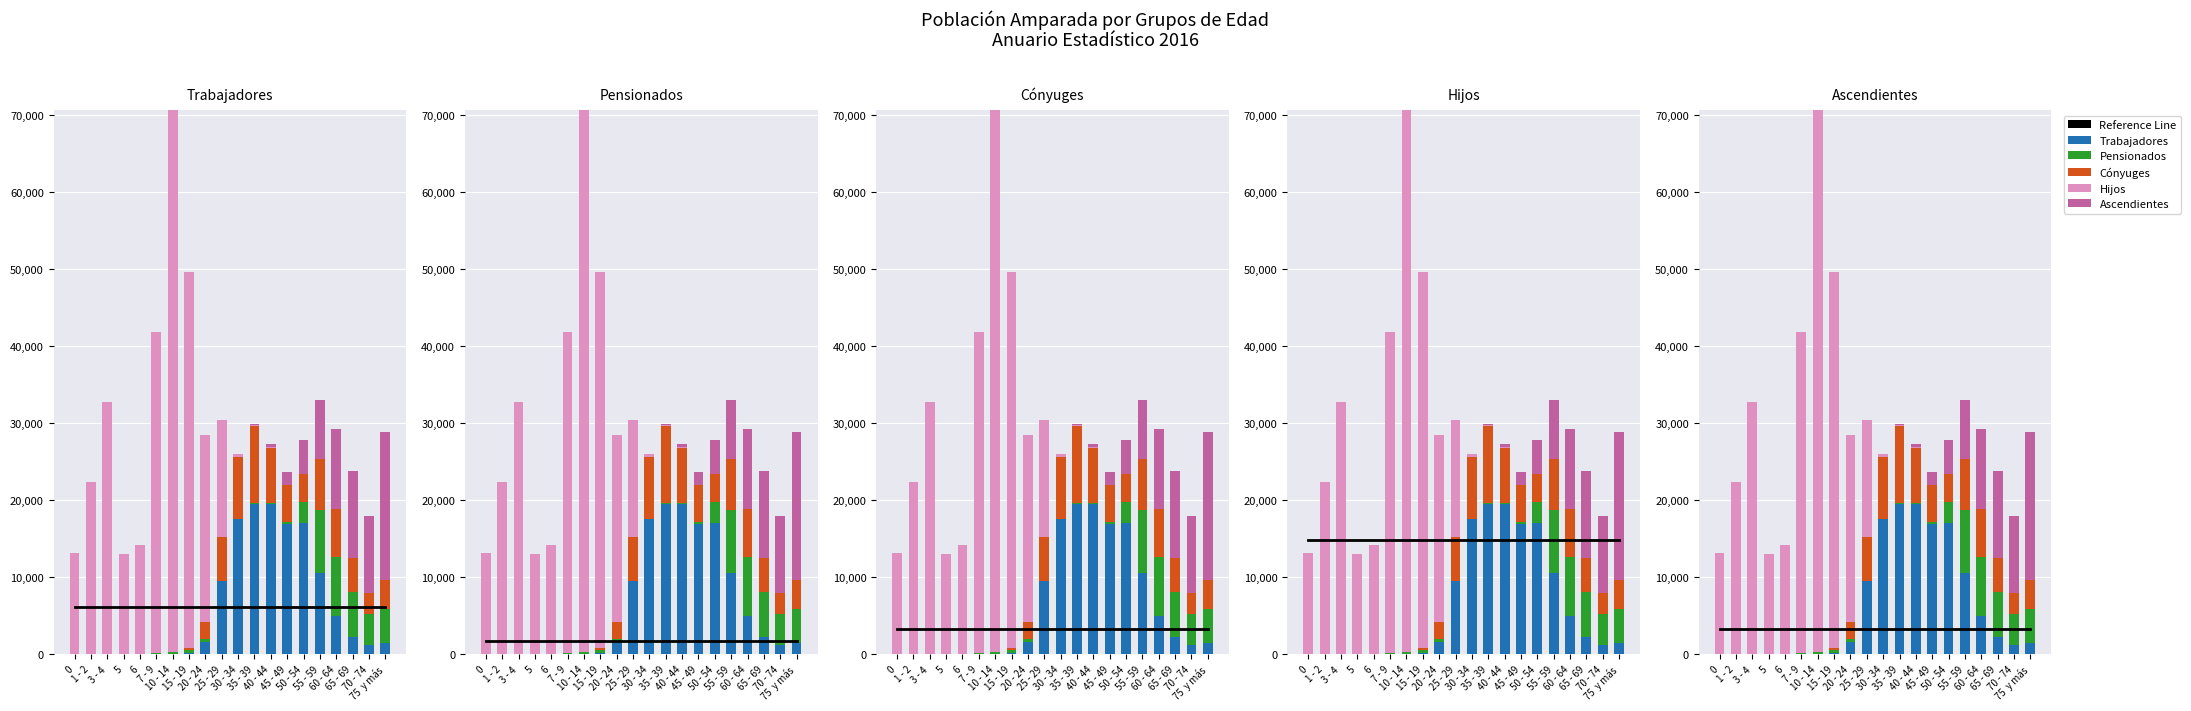

The Cónyuges series shows 4867.2 at 1 - 2. True or false?

False